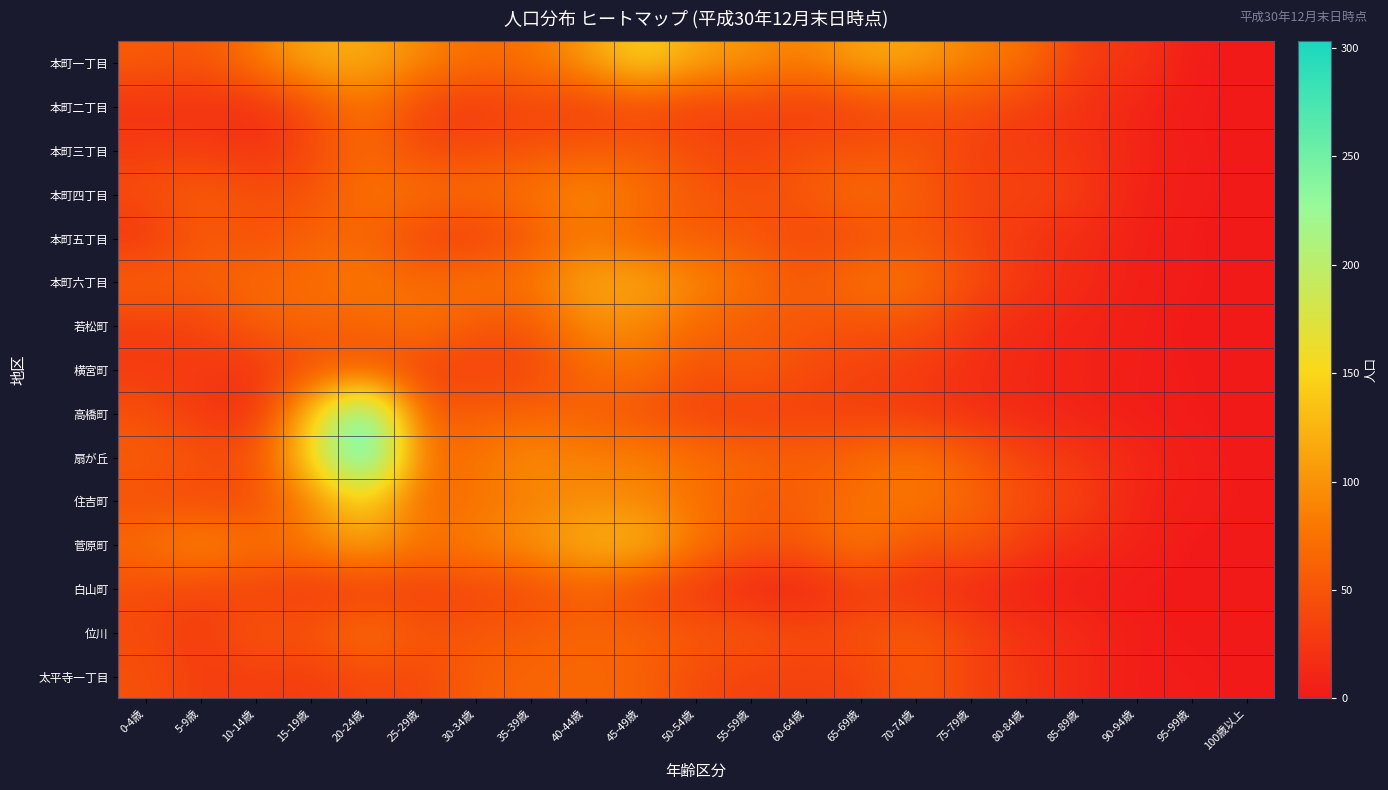

Which series has the largest total across all categories?

本町一丁目